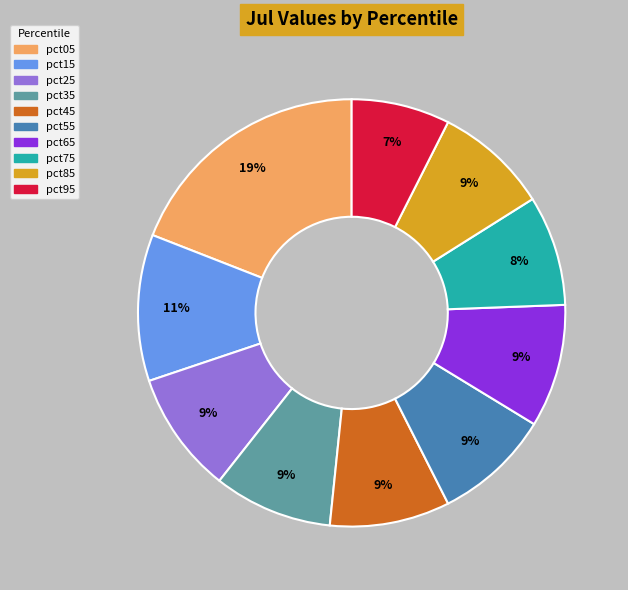

Is there any slice that represents more than half of the pie?

No